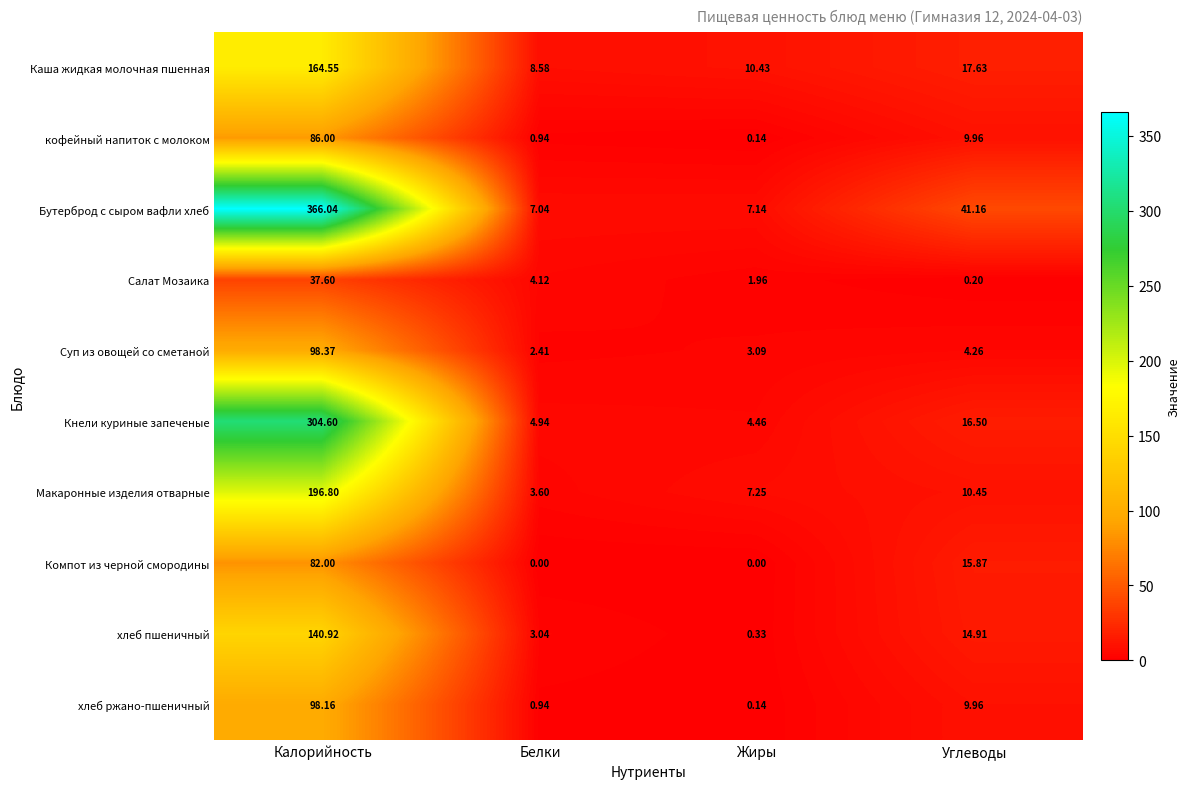

Rank the series at Калорийность from highest to lowest value.

Бутерброд с сыром вафли хлеб, Кнели куриные запеченые, Макаронные изделия отварные, Каша жидкая молочная пшенная, хлеб пшеничный, Суп из овощей со сметаной, хлеб ржано-пшеничный, кофейный напиток с молоком, Компот из черной смородины, Салат Мозаика